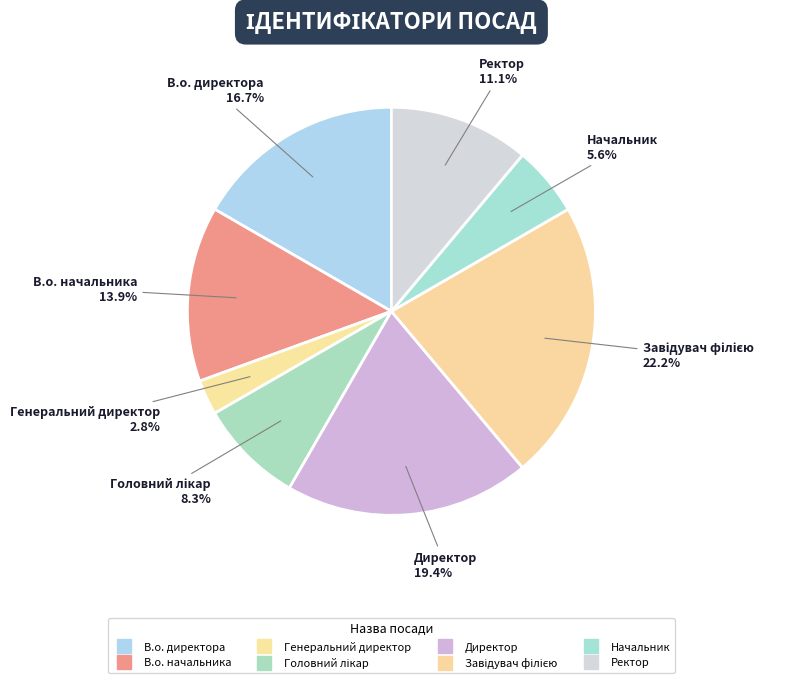

How much of the chart is everything except Головний лікар?

91.7%